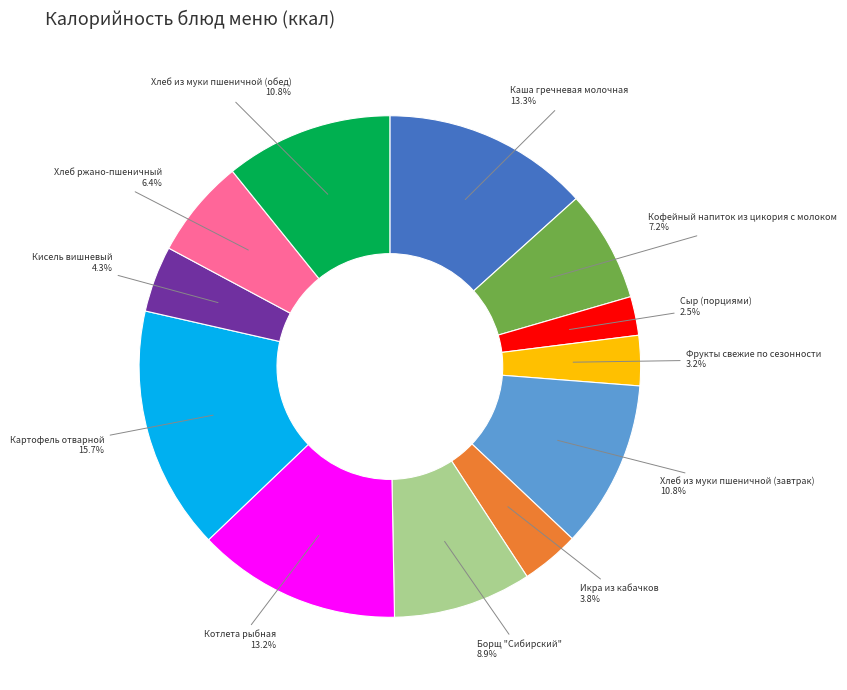

What percentage is the Котлета рыбная slice, to the nearest percent?

13%